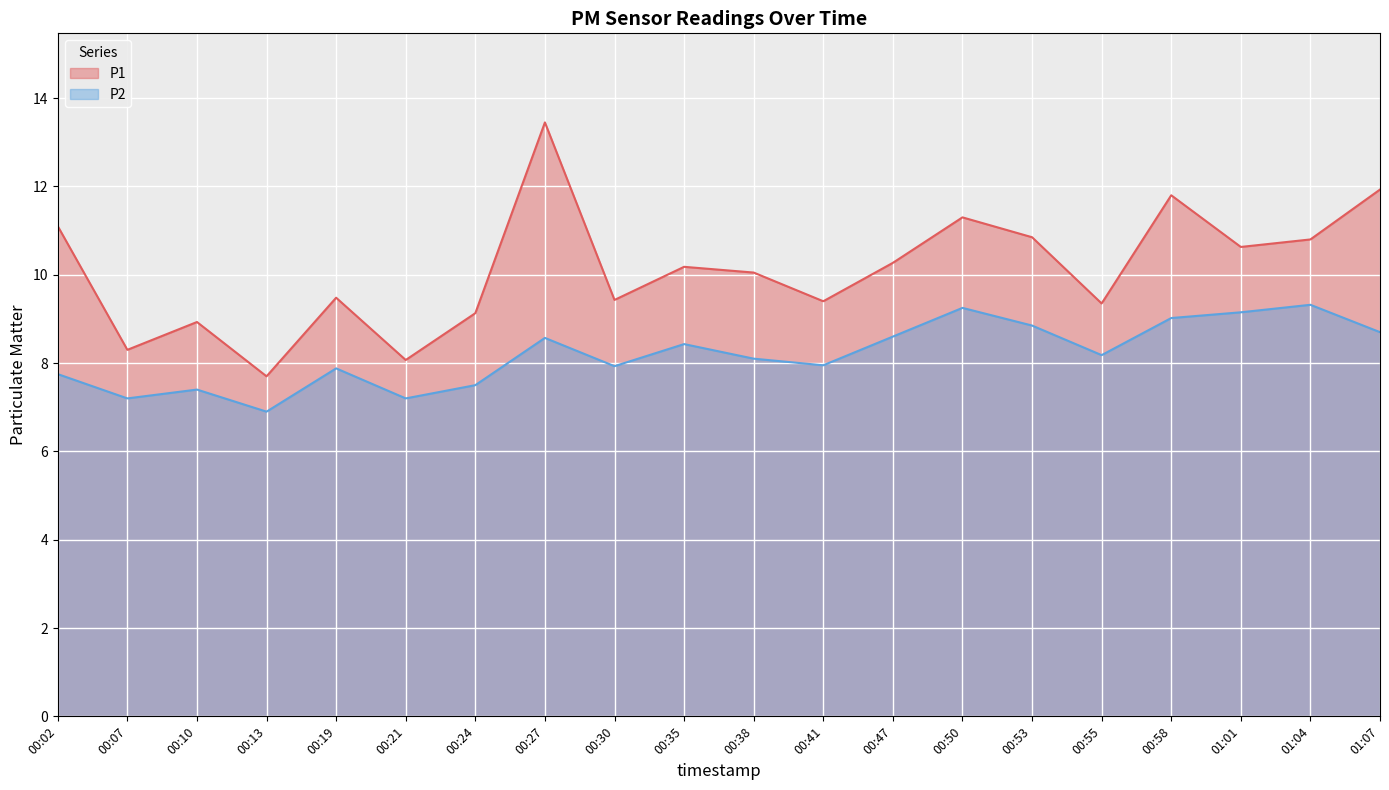

List the labels in order of P2 value, smallest first.

00:13, 00:07, 00:21, 00:10, 00:24, 00:02, 00:19, 00:30, 00:41, 00:38, 00:55, 00:35, 00:27, 00:47, 01:07, 00:53, 00:58, 01:01, 00:50, 01:04